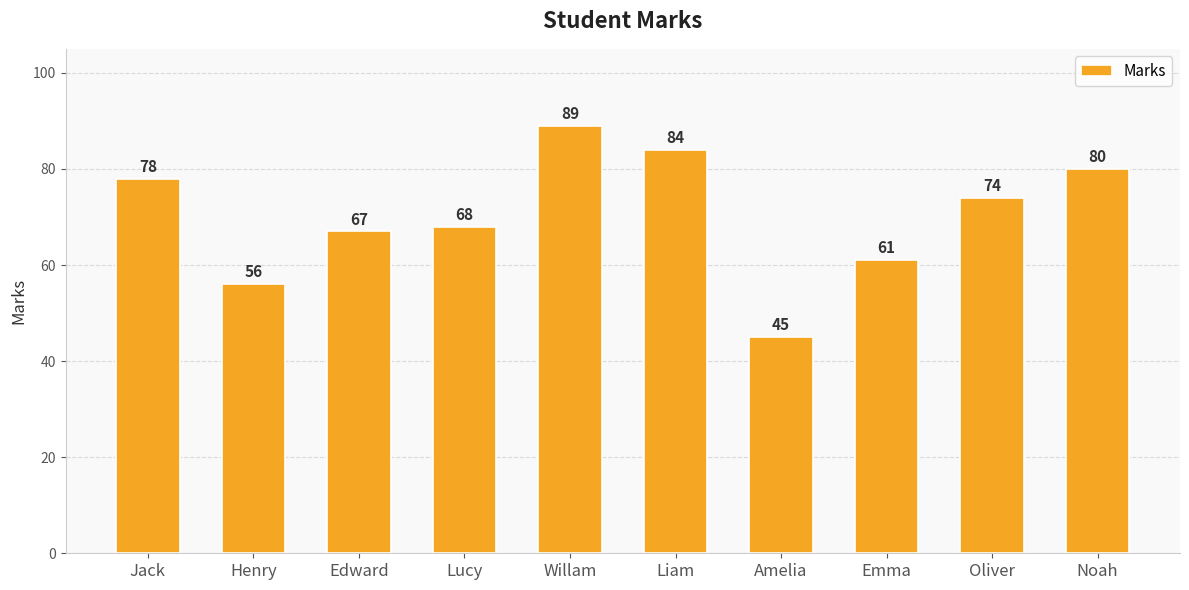

What value does the data have at Edward?

67